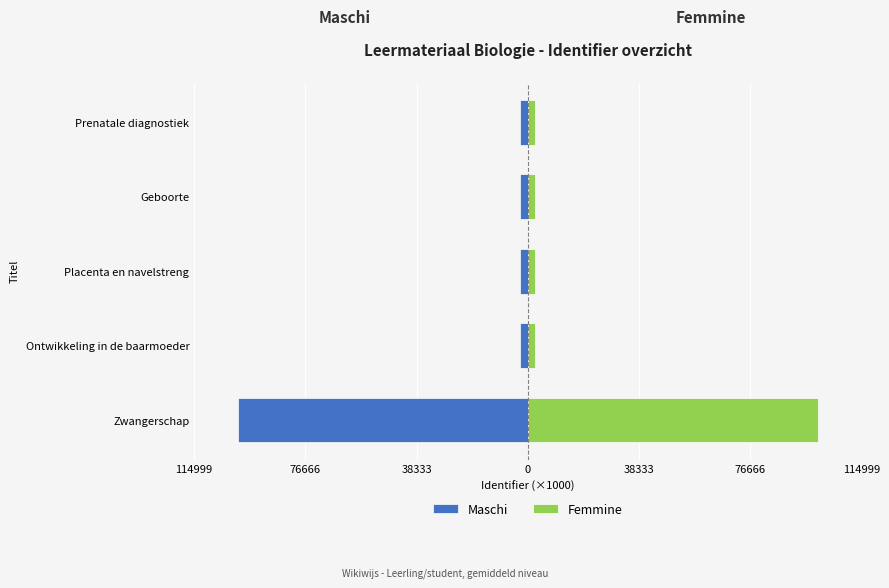

Is the value of Maschi at Placenta en navelstreng greater than the value of Femmine at Placenta en navelstreng?

No